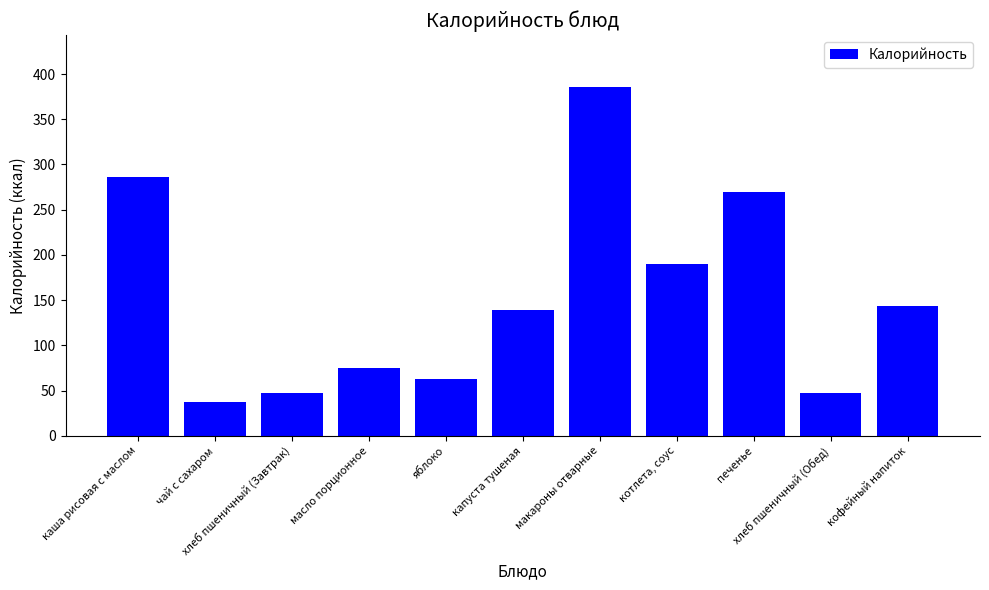

What is the value of the 11th bar from the left?

143.6